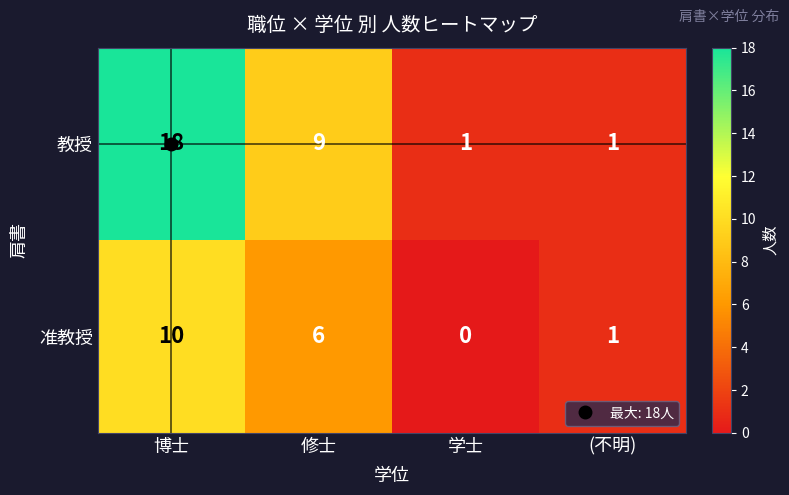

Between 博士 and (不明), which series saw the biggest shift?

教授